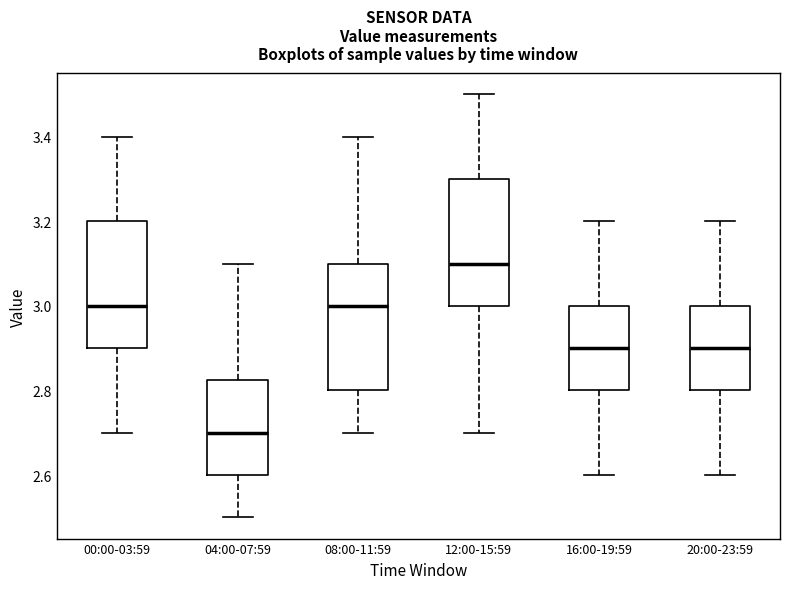

Where does the median line of the box for 04:00-07:59 sit on the y-axis? The values are not printed on the chart, so give them approximately, as read against the axis.

2.70